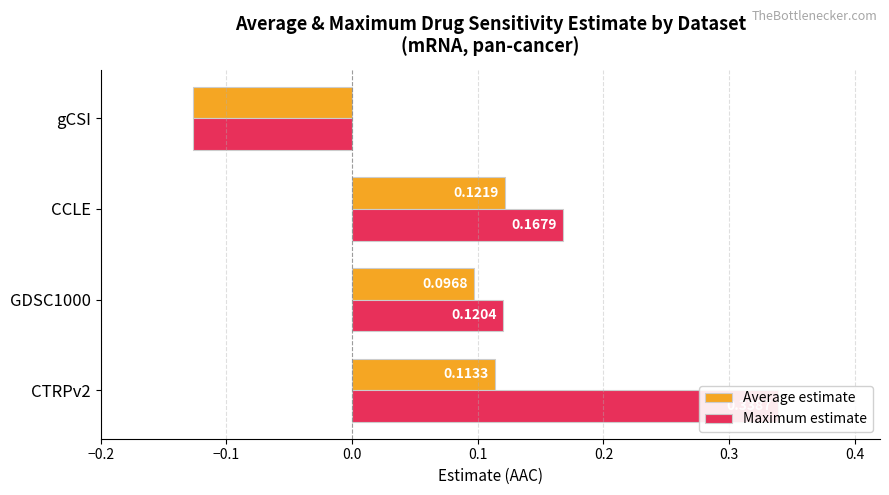

Count the number of categories in the chart.

4